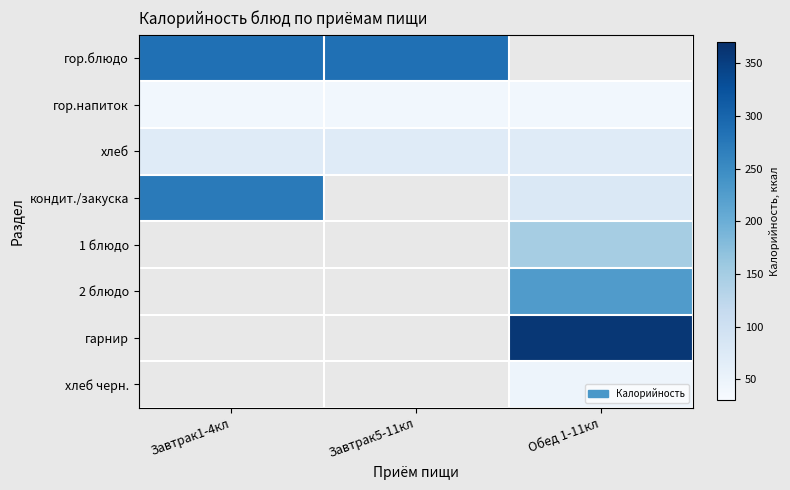

At Завтрак1-4кл, list the series in order from largest to smallest.

гор.блюдо, кондит./закуска, хлеб, гор.напиток, 1 блюдо, 2 блюдо, гарнир, хлеб черн.